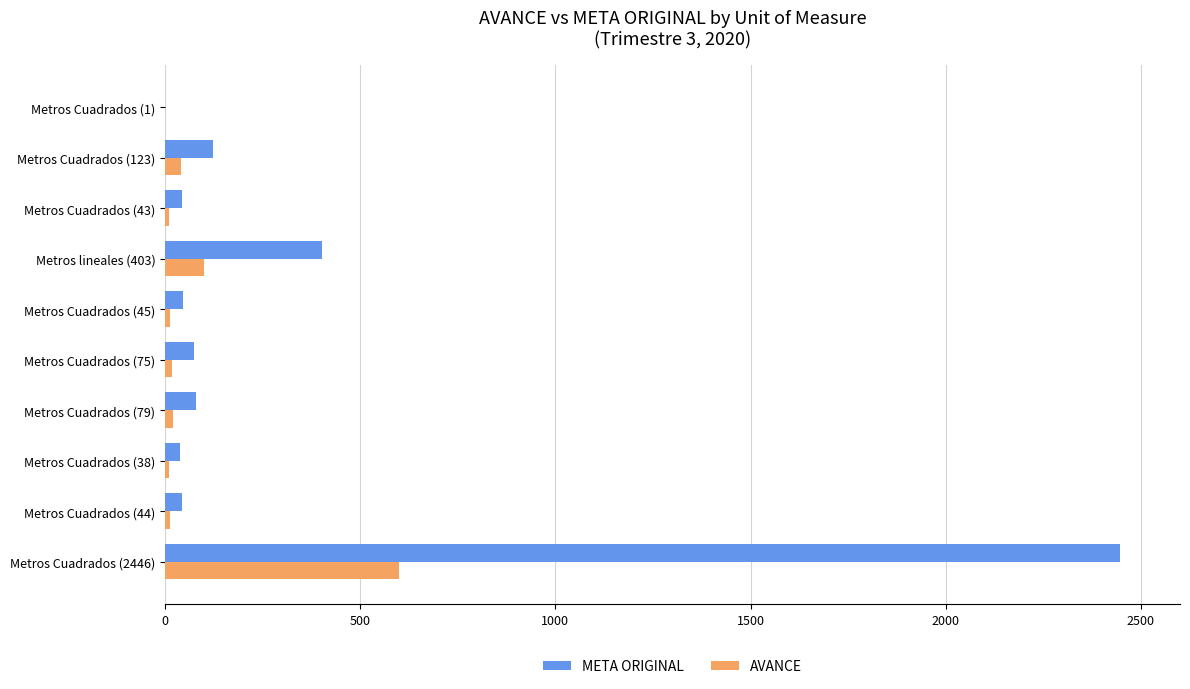

At which label is AVANCE closest to 300?

Metros lineales (403)